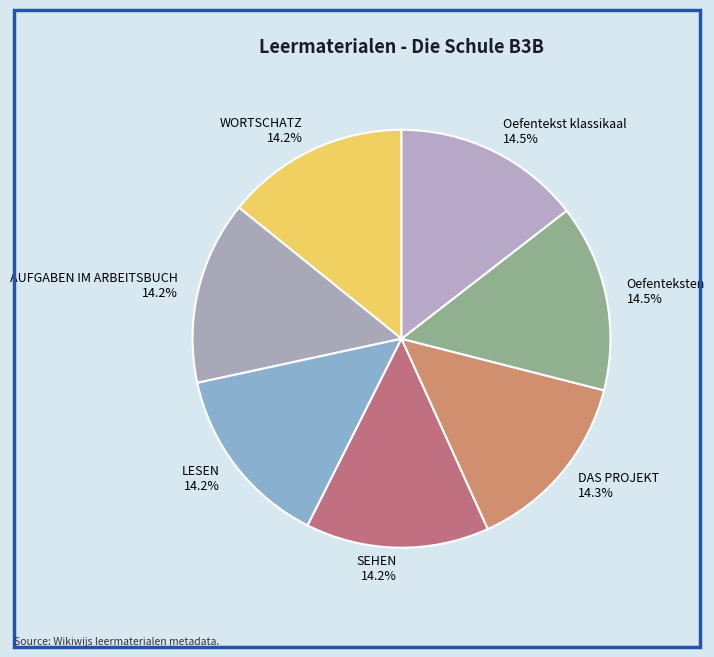

What is the total percentage of SEHEN and Oefentekst klassikaal?

28.7%